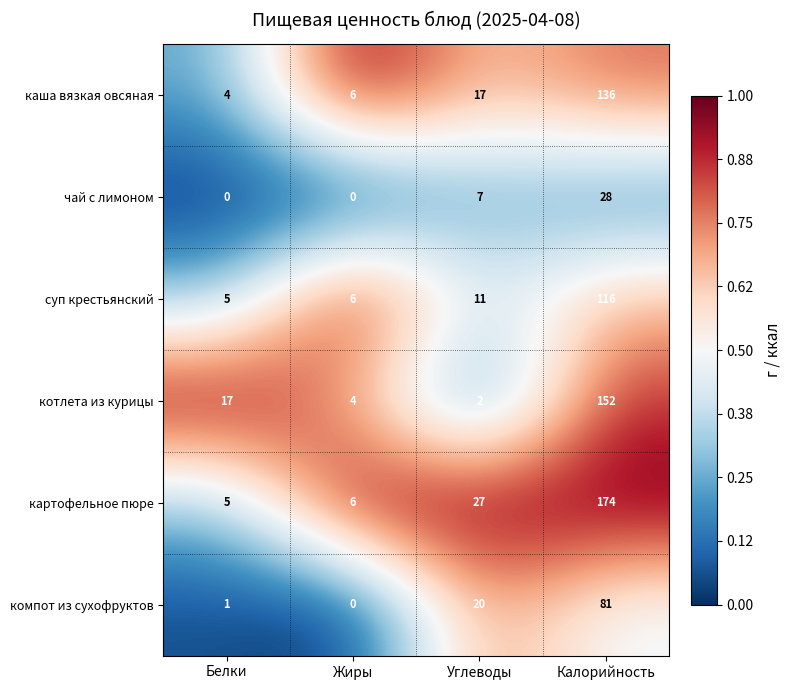

Is it true that суп крестьянский equals 4 at Жиры?

False